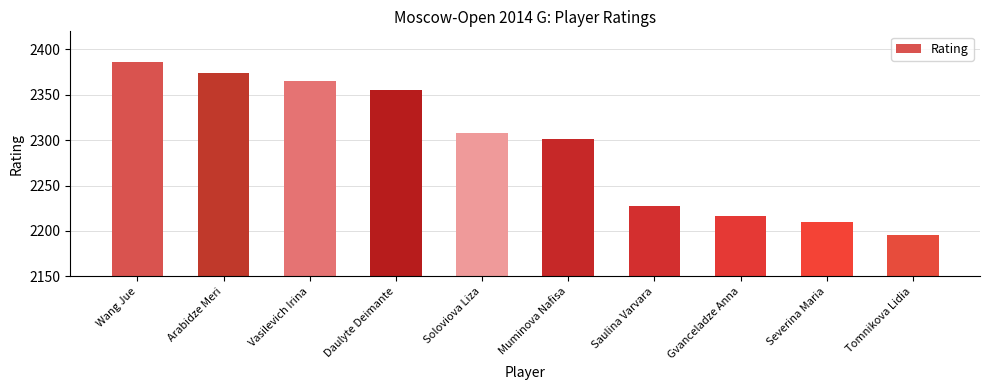

What is the value of the 1st bar from the left?

2386